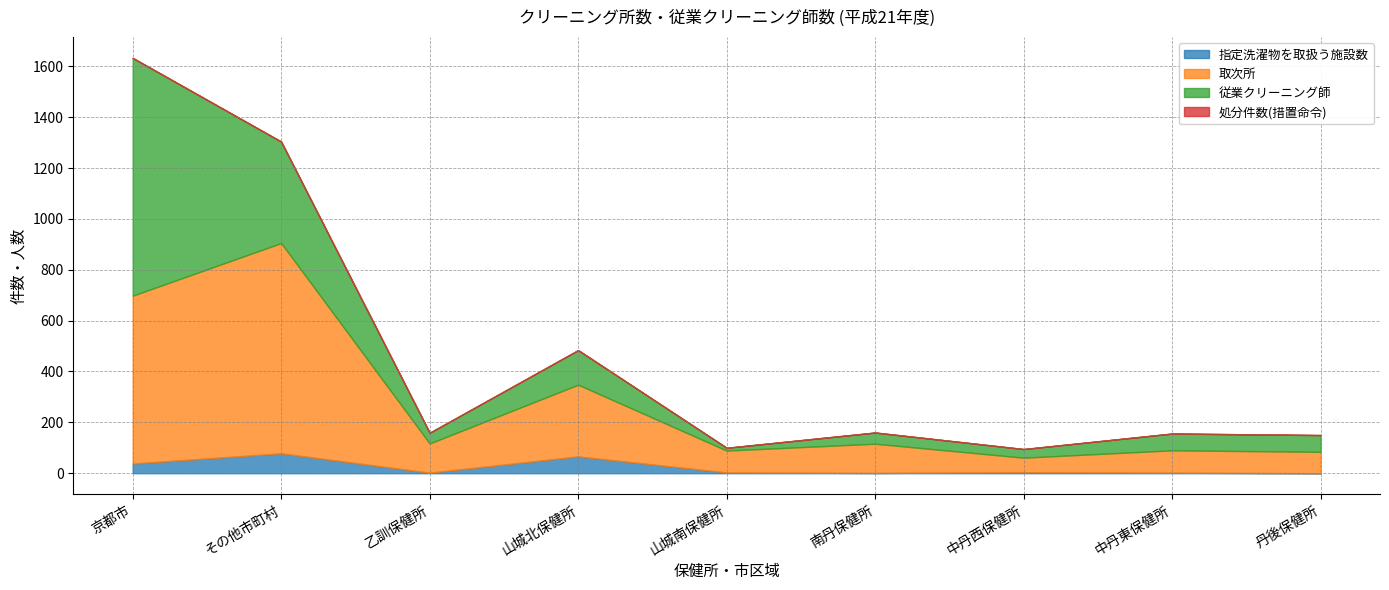

At which label does 指定洗濯物を取扱う施設数 reach its minimum?

丹後保健所